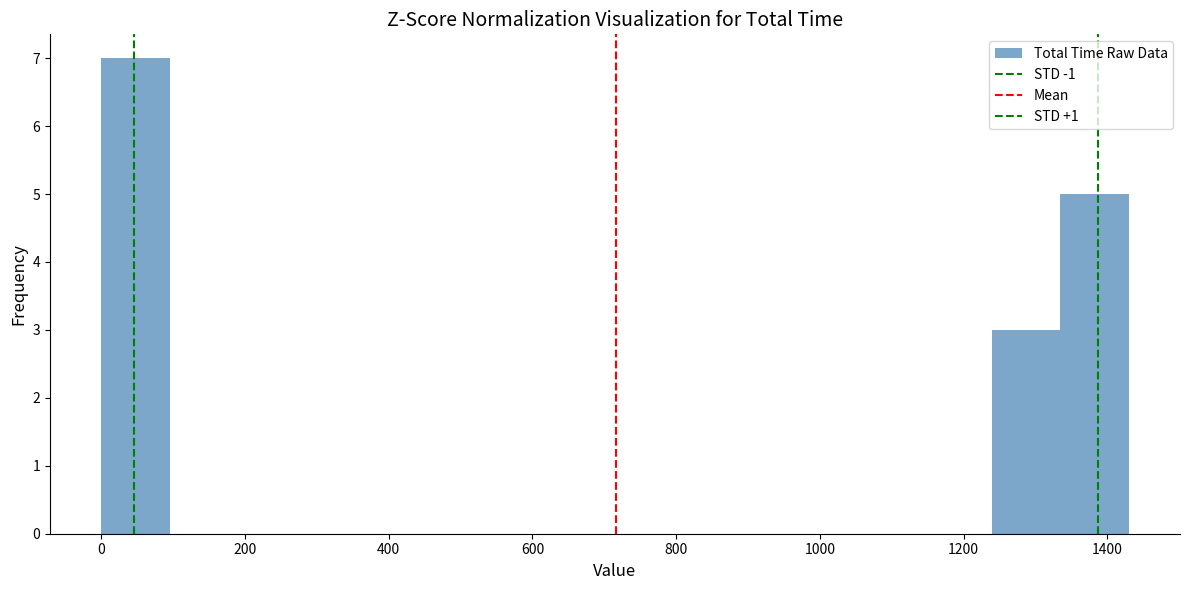

What is the height of the bar covering 1240 to 1340 on the x-axis? Neither the bar edges nor the heights are printed on the chart, so give them approximately, as read against the axes.

3